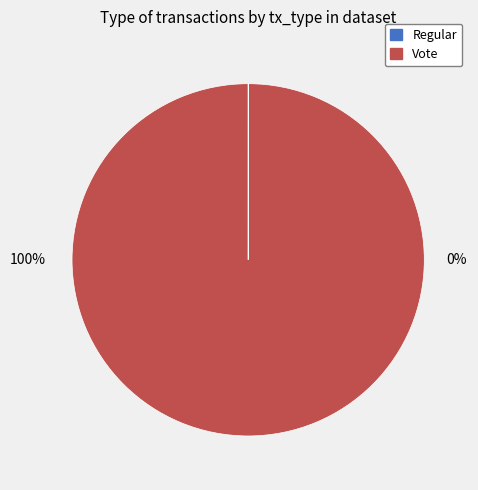

What is the majority slice?

Vote